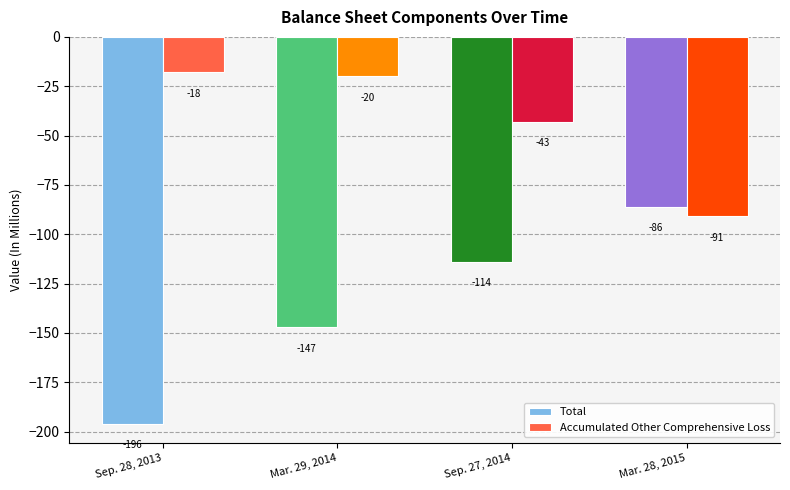

Which series has the largest total across all categories?

Accumulated Other Comprehensive Loss